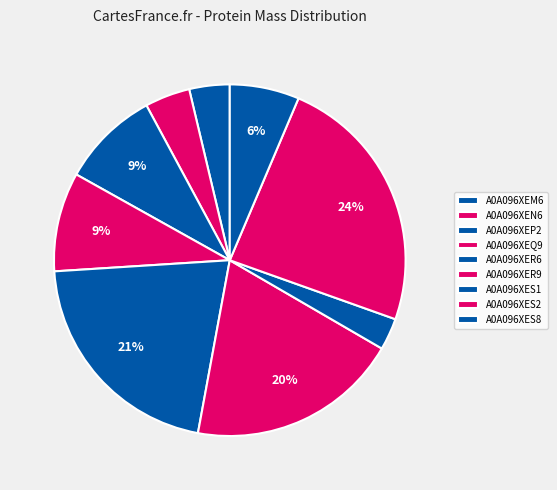

To the nearest percent, what portion does A0A096XES1 represent?

3%